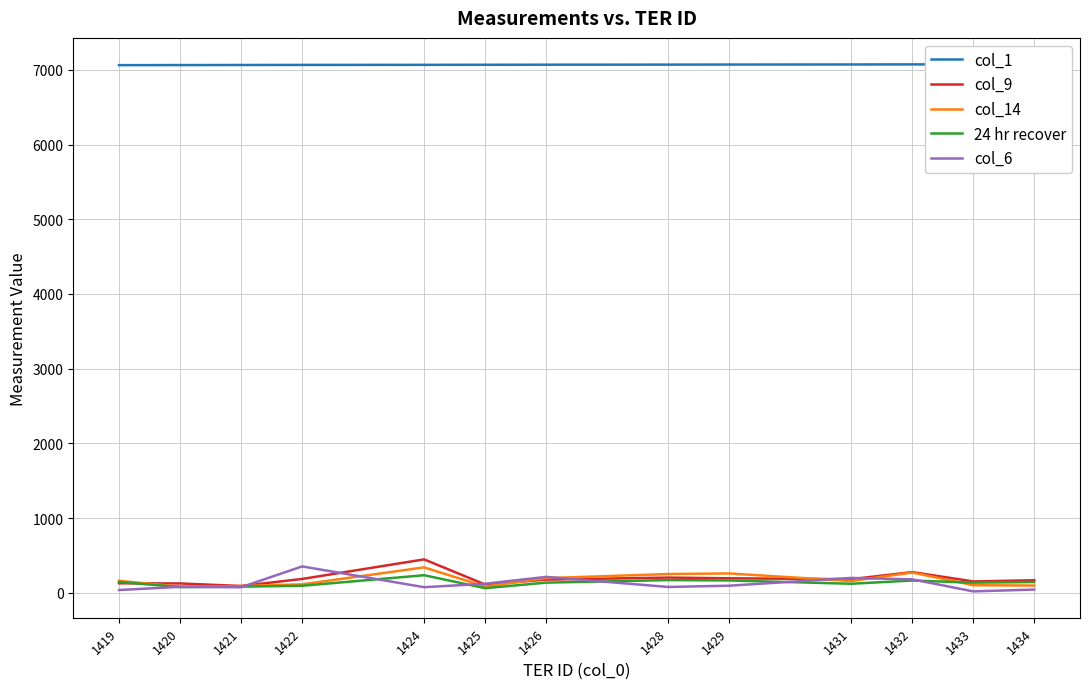

What is the maximum value shown in the chart?

7074